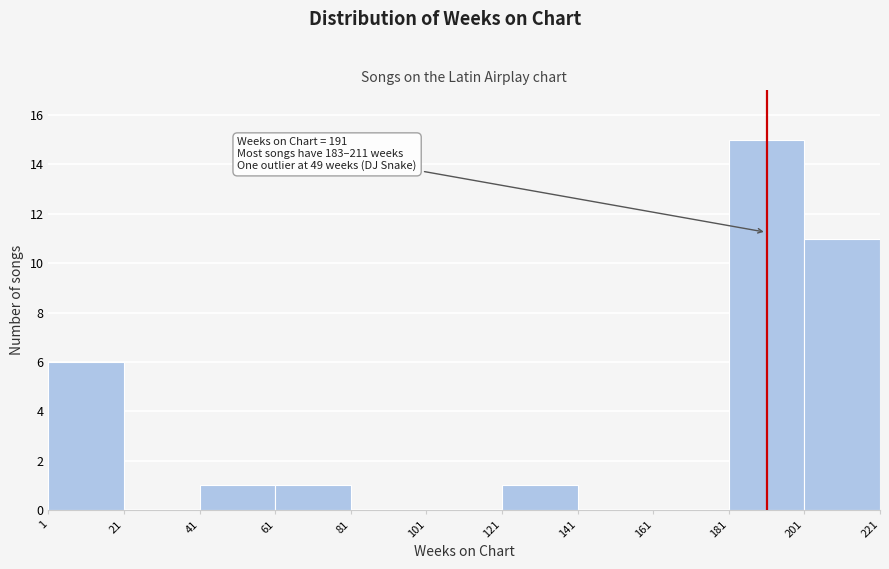

Over which range of the x-axis is the bar tallest?

181 to 201